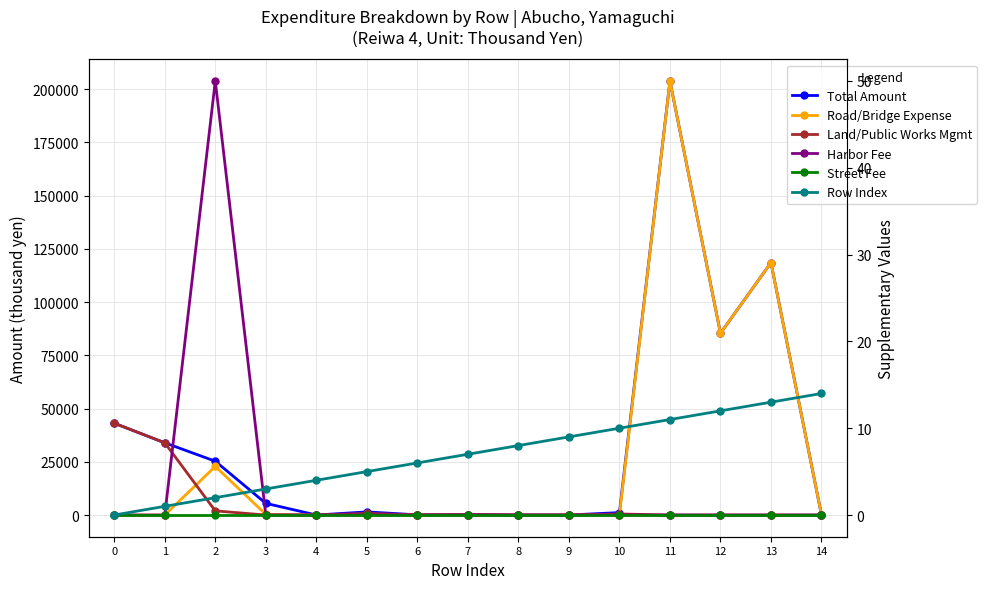

Reading left to right, transcribe all the data shown in this chart.

Total Amount: 43112	33911	25264	5488	0	1470	80	244	0	3	1143	203822	85338	118484	0
Road/Bridge Expense: 0	0	22815	315	0	142	50	0	0	0	92	203822	85338	118484	0
Land/Public Works Mgmt: 43112	33911	1946	0	0	769	30	244	0	3	492	0	0	0	0
Harbor Fee: 0	0	50	0	0	0	0	0	0	0	0	0	0	0	0
Street Fee: 0	0	0	0	0	0	0	0	0	0	0	0	0	0	0
Row Index: 0	1	2	3	4	5	6	7	8	9	10	11	12	13	14